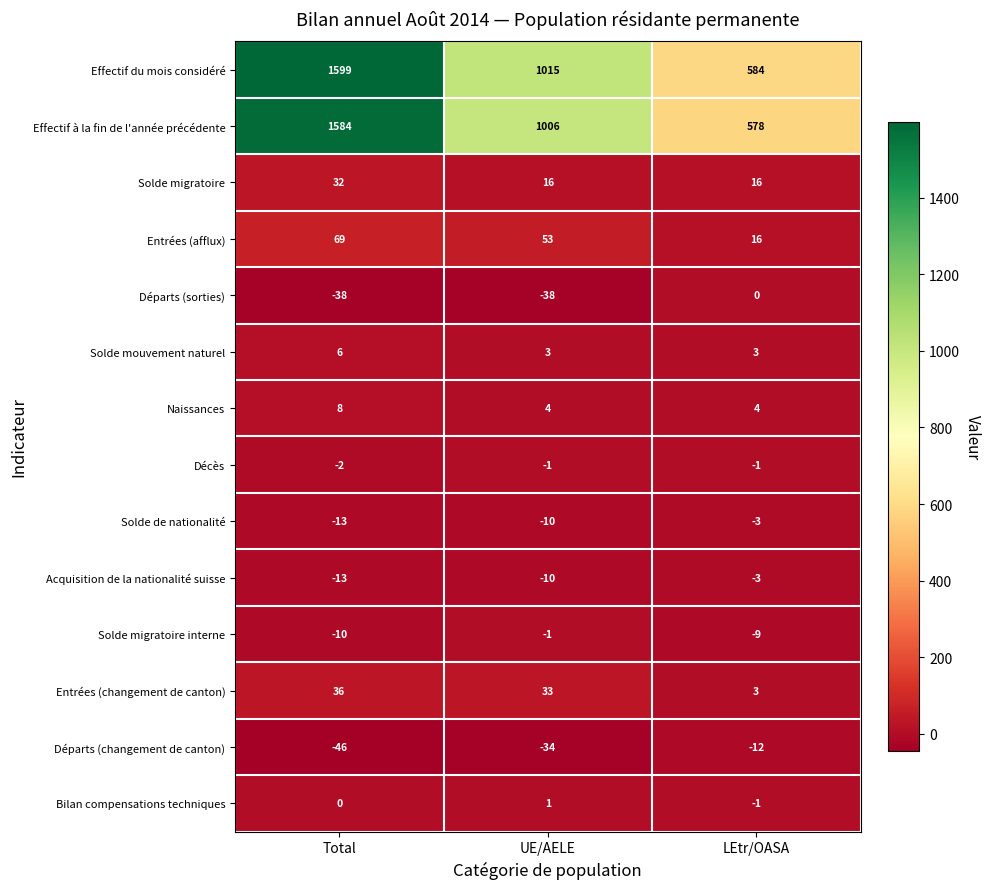

At which label is Solde de nationalité closest to -8?

UE/AELE